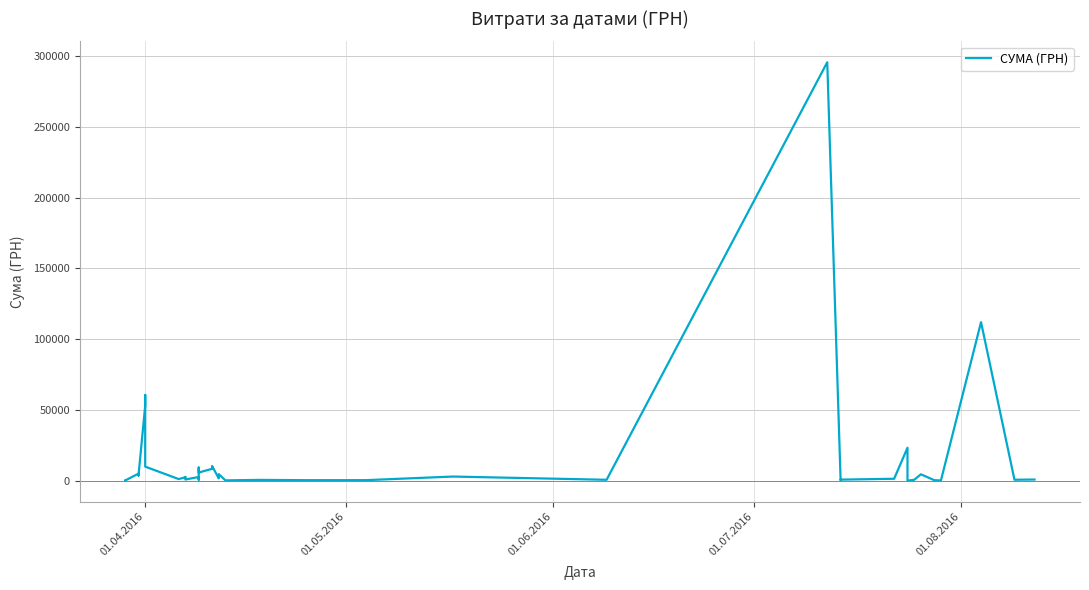

What is the difference between the maximum and minimum values?

295627.4